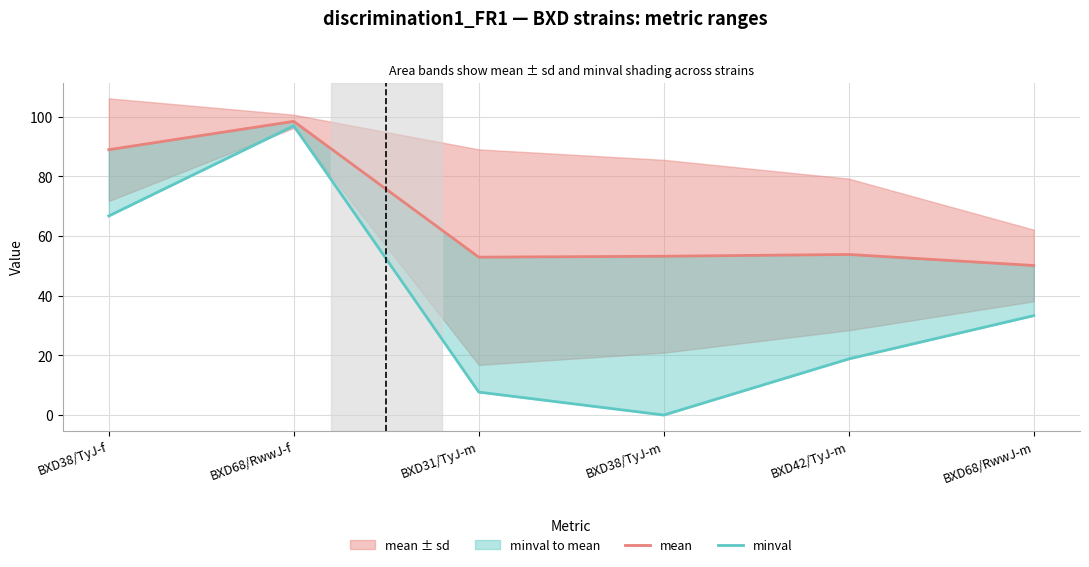

True or false: minval and mean cross at least once.

False